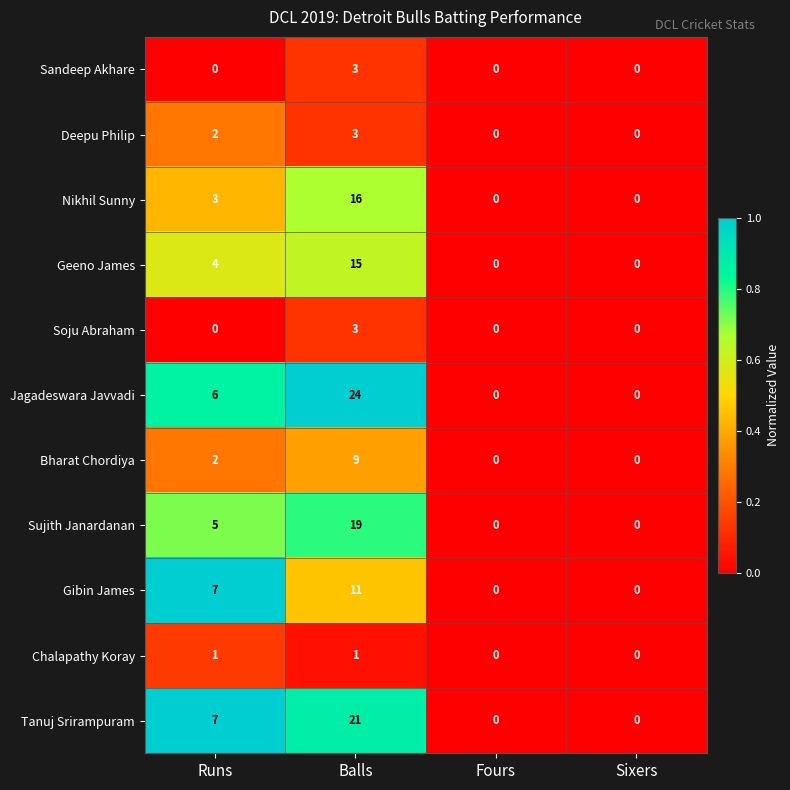

Count the Bharat Chordiya values in the range 0 to 9.

4